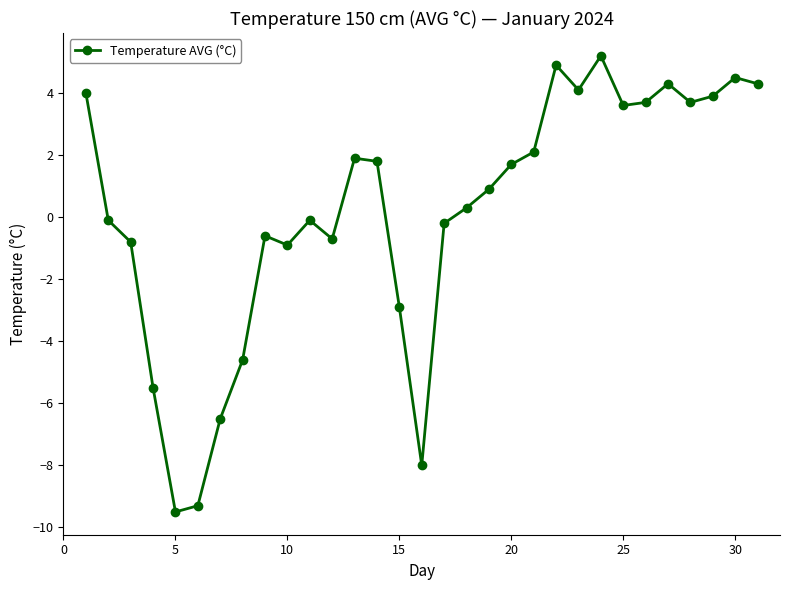

What is the value of the 20th point from the left?

1.7